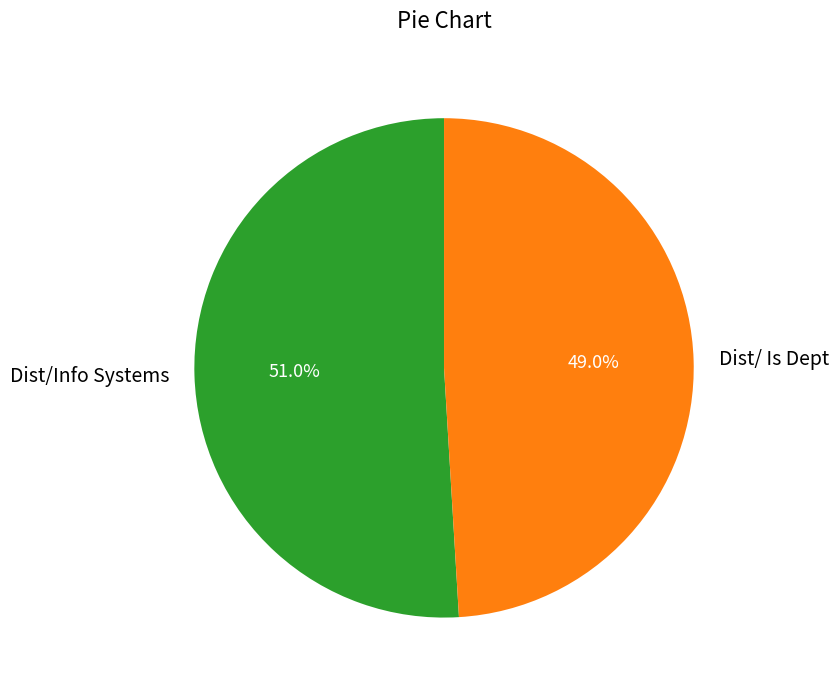

Count the number of slices in the pie.

2